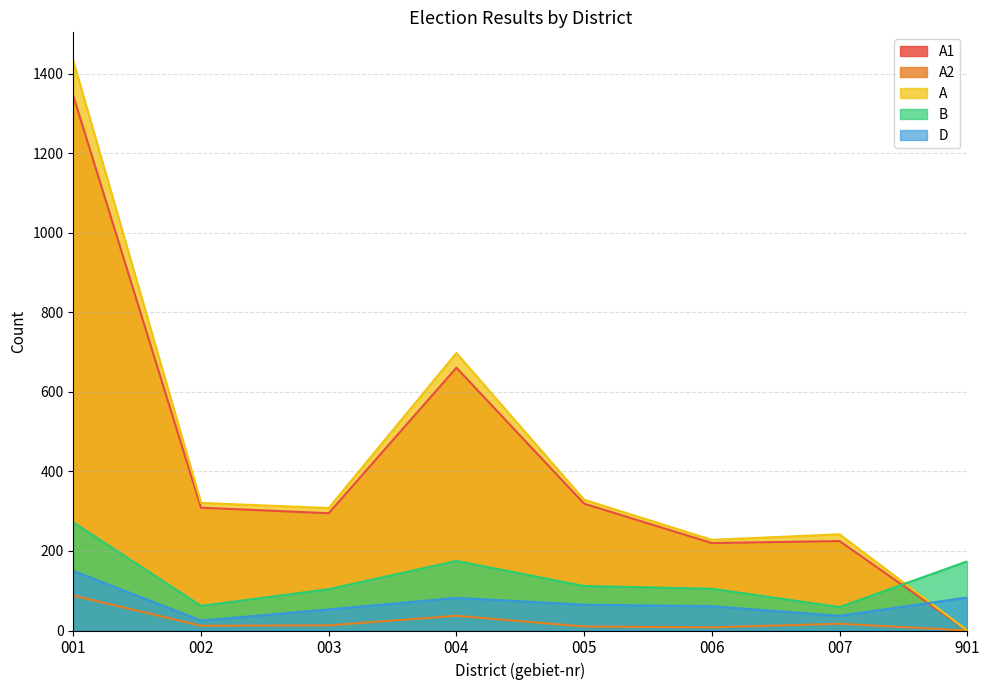

Between 004 and 901, which is larger?

004